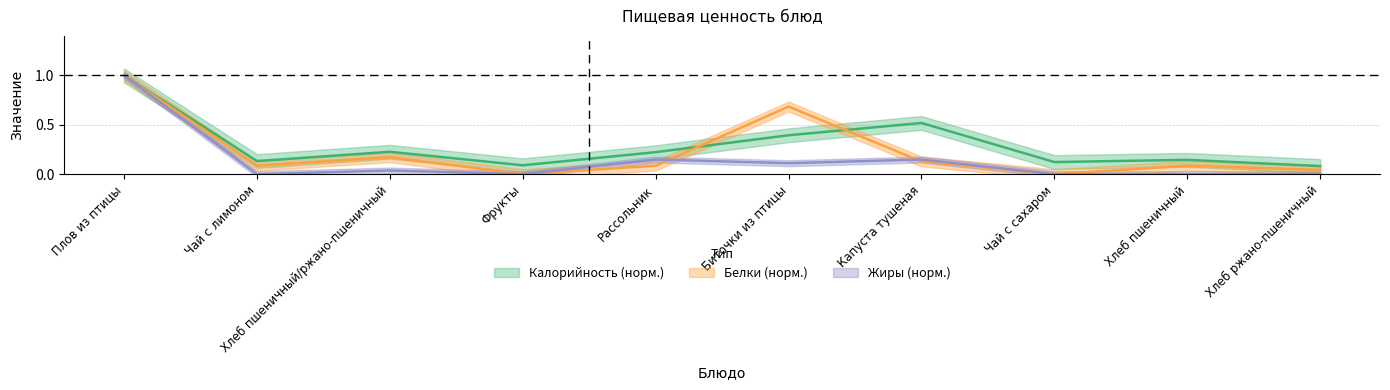

After their last crossing, which series has the higher values: Калорийность or Белки?

Калорийность